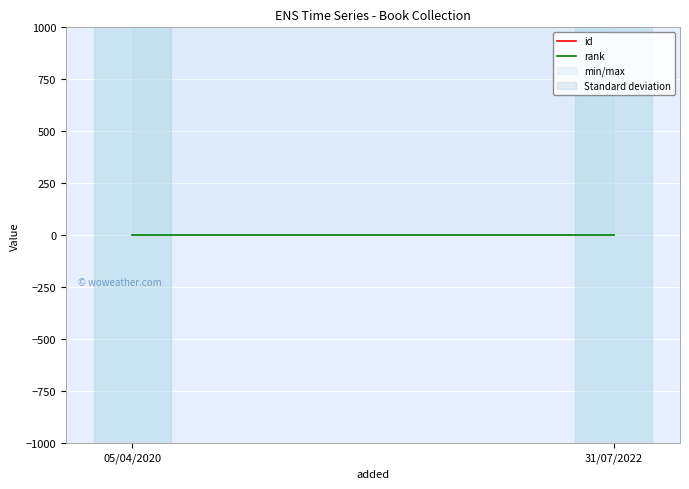

What is the spread (max minus min) of values at 05/04/2020?

1071